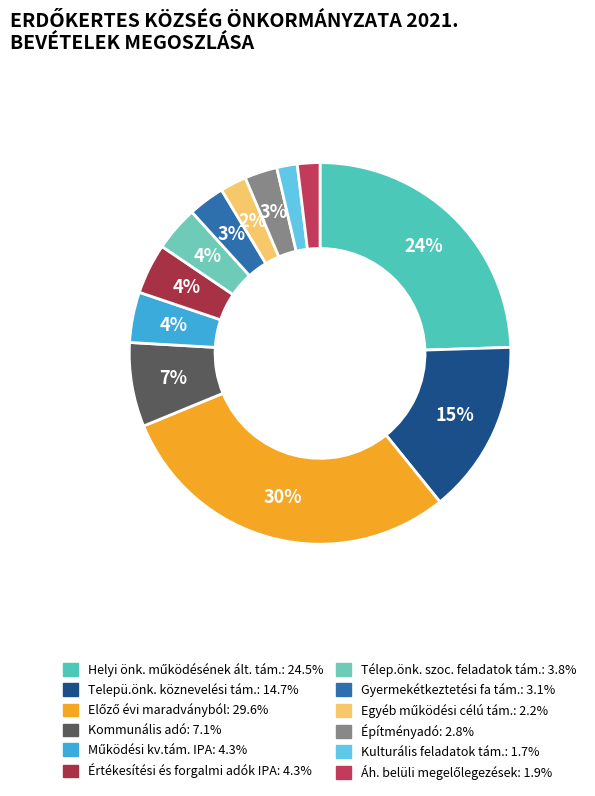

How many segments does this pie chart have?

12